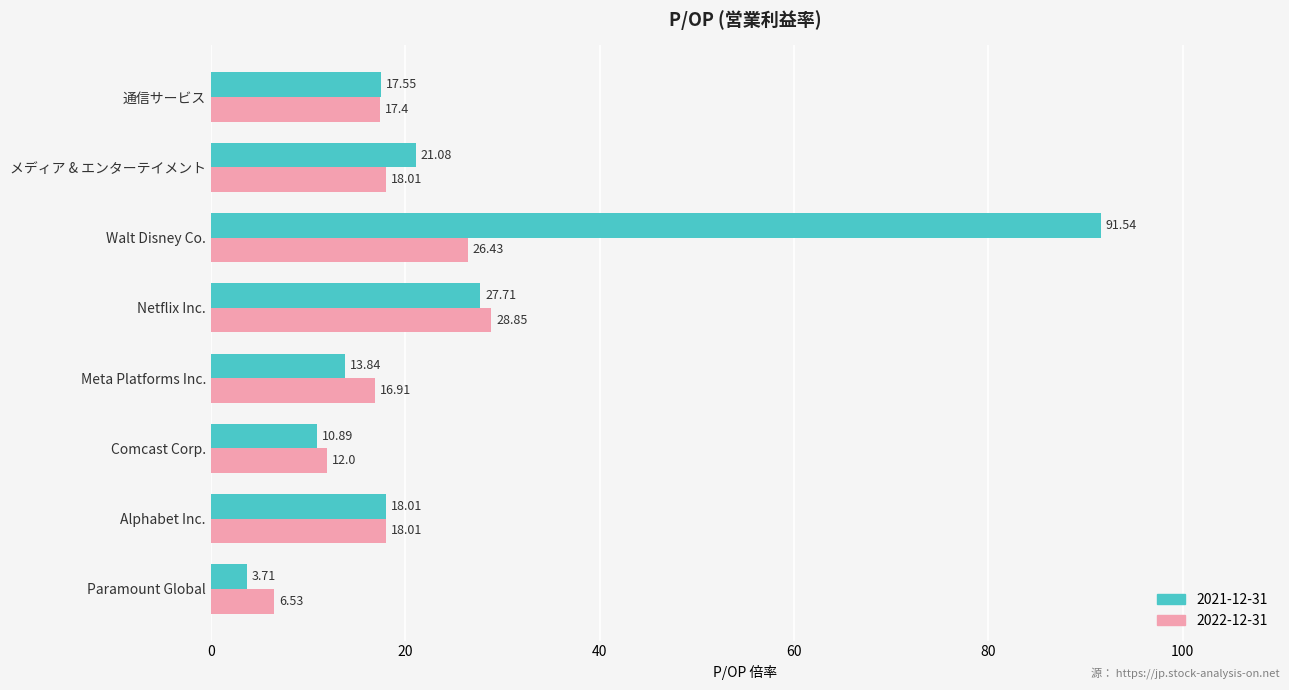

Which series has the largest total across all categories?

2021-12-31